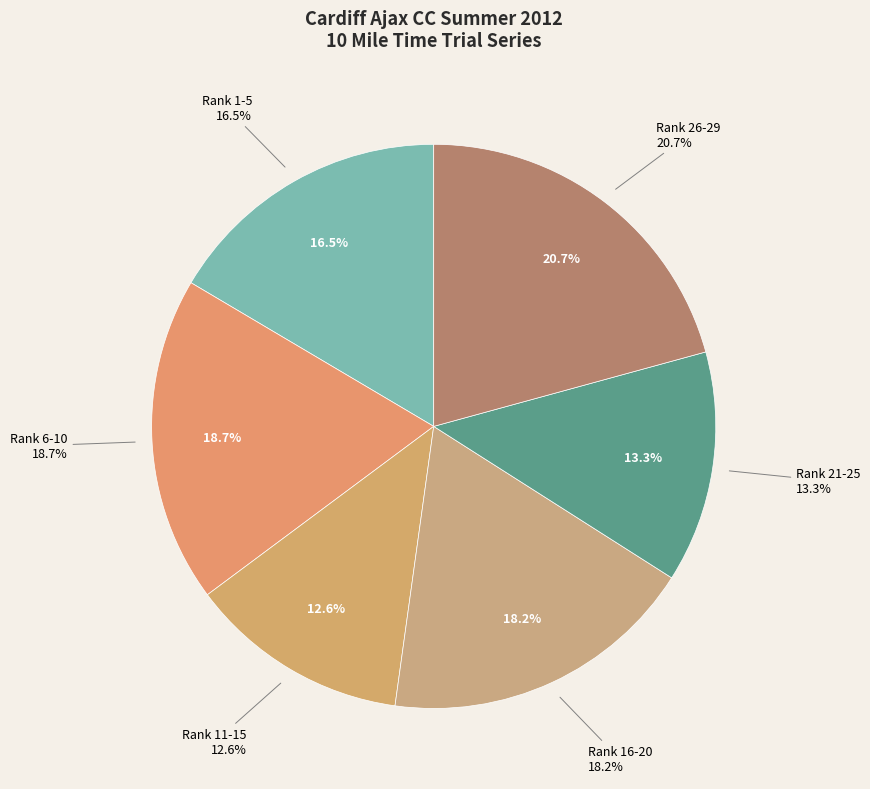

Is David Medhurst the majority of the pie?

No